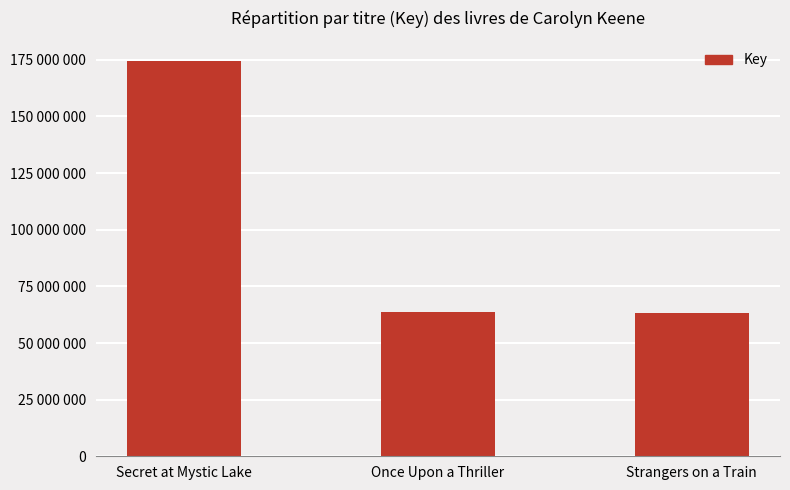

What is the sum of the values at Once Upon a Thriller and Strangers on a Train?

126930943